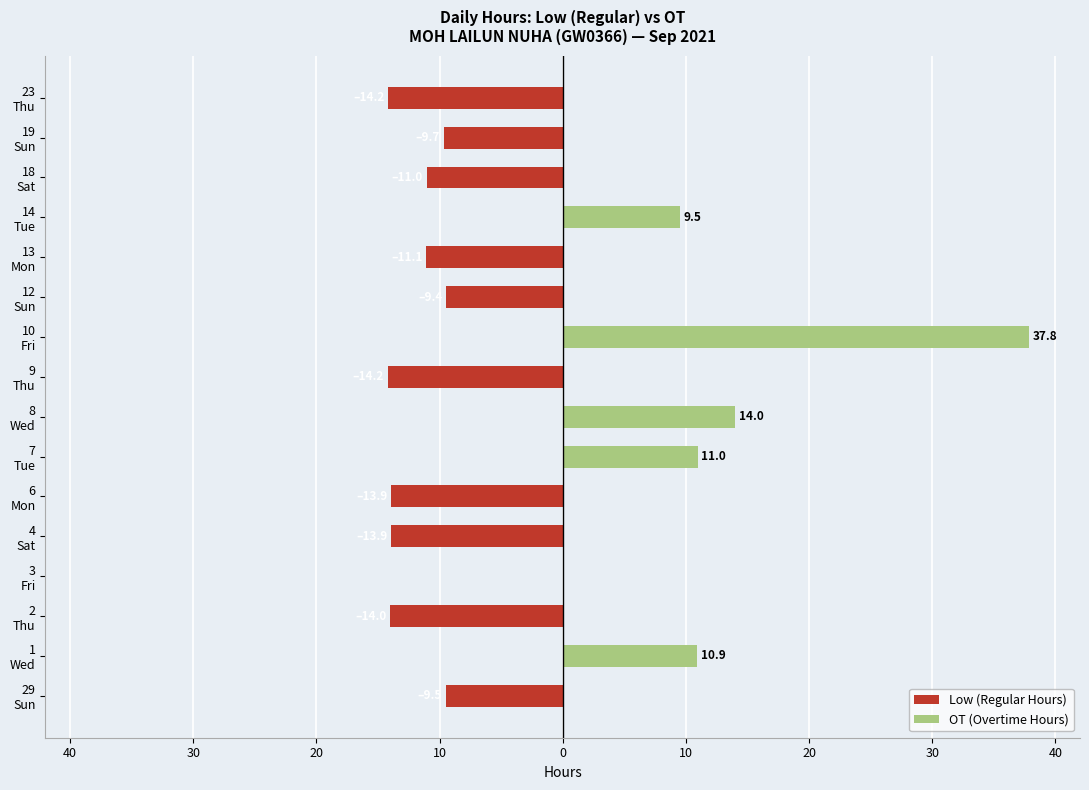

Between 10 Fri and 29 Sun, which is larger?

10 Fri